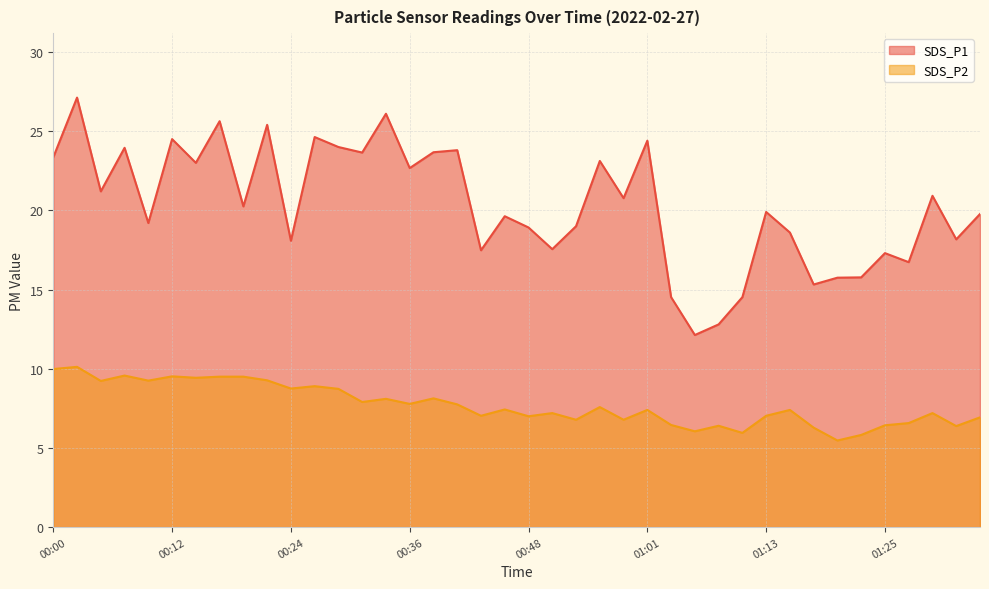

At which category does SDS_P1 reach its first local peak?

00:02